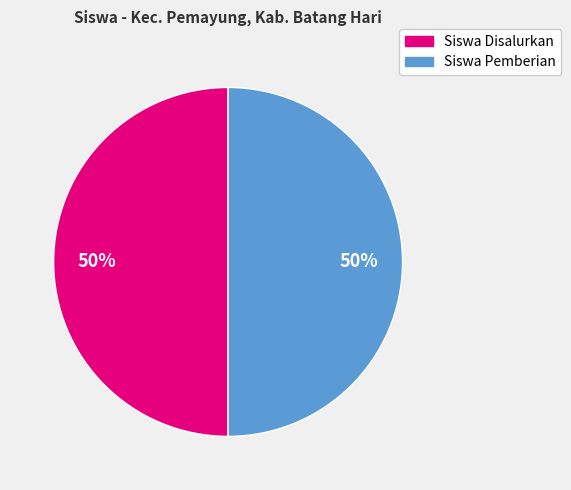

To the nearest percent, what is the average slice percentage?

50%